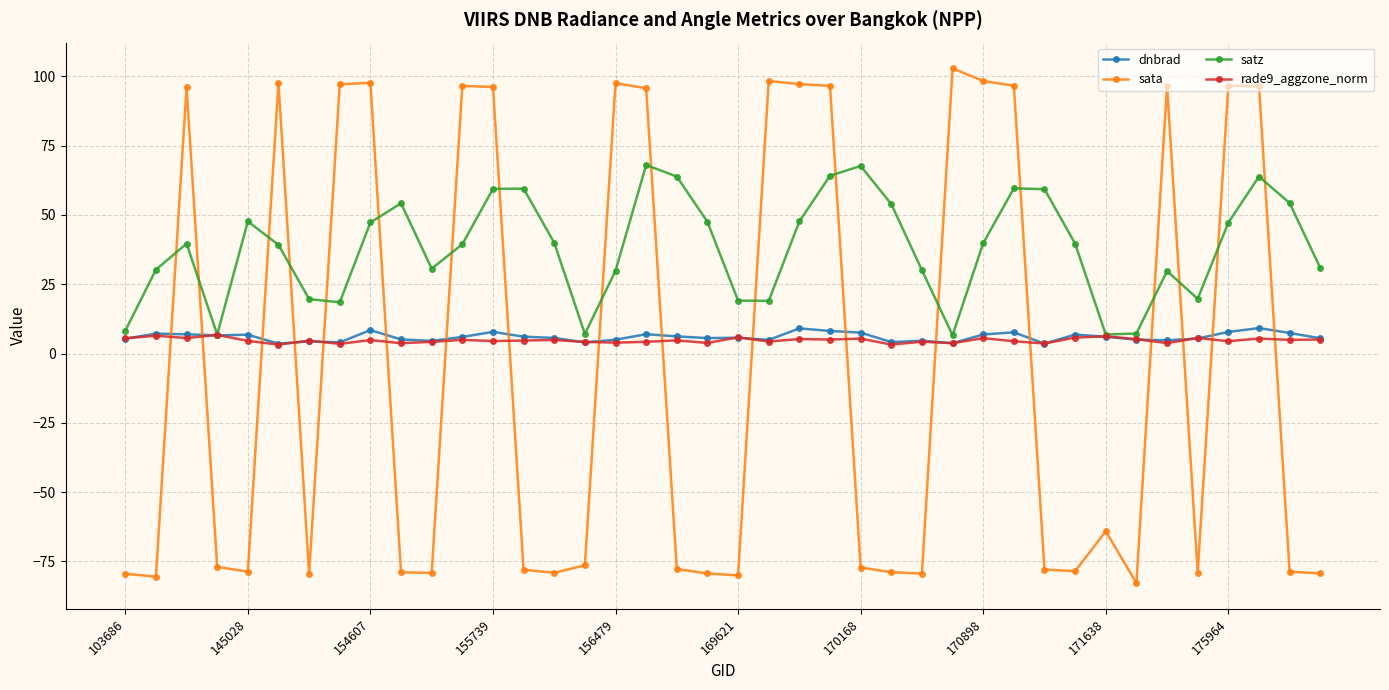

What is the value of the dnbrad point at the 19th from the left?

6.2